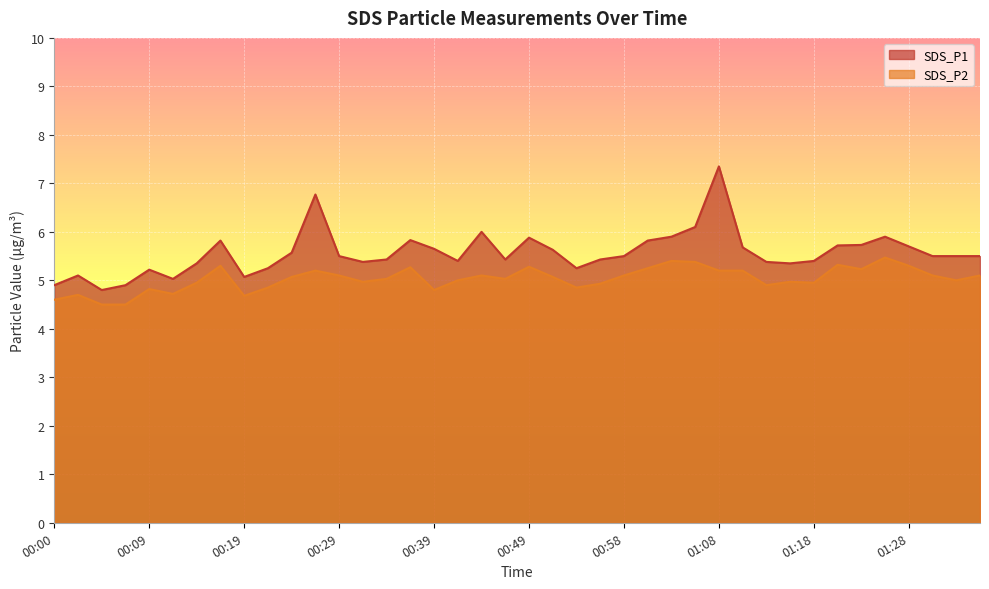

Which series has the widest spread of values?

SDS_P1